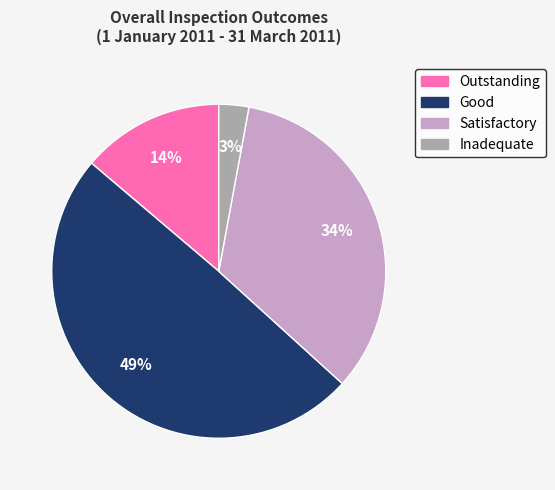

True or false: Inadequate accounts for 3% of the total.

True